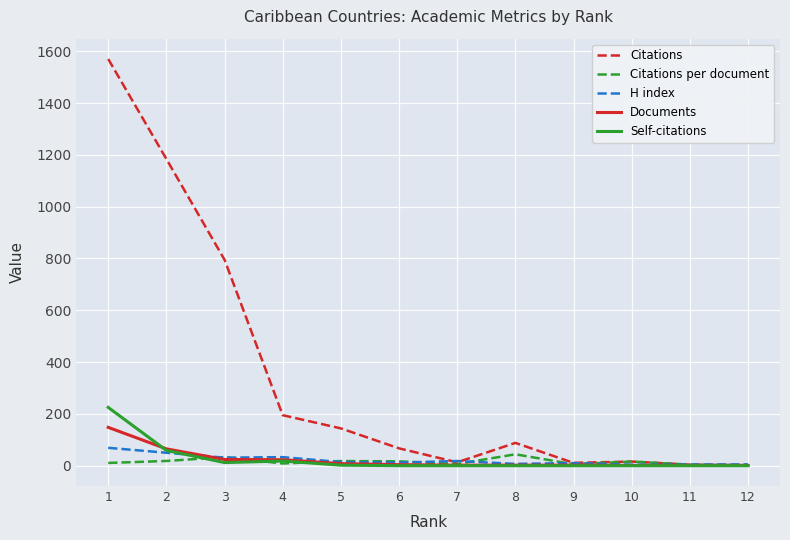

Which series has the largest total across all categories?

Citations